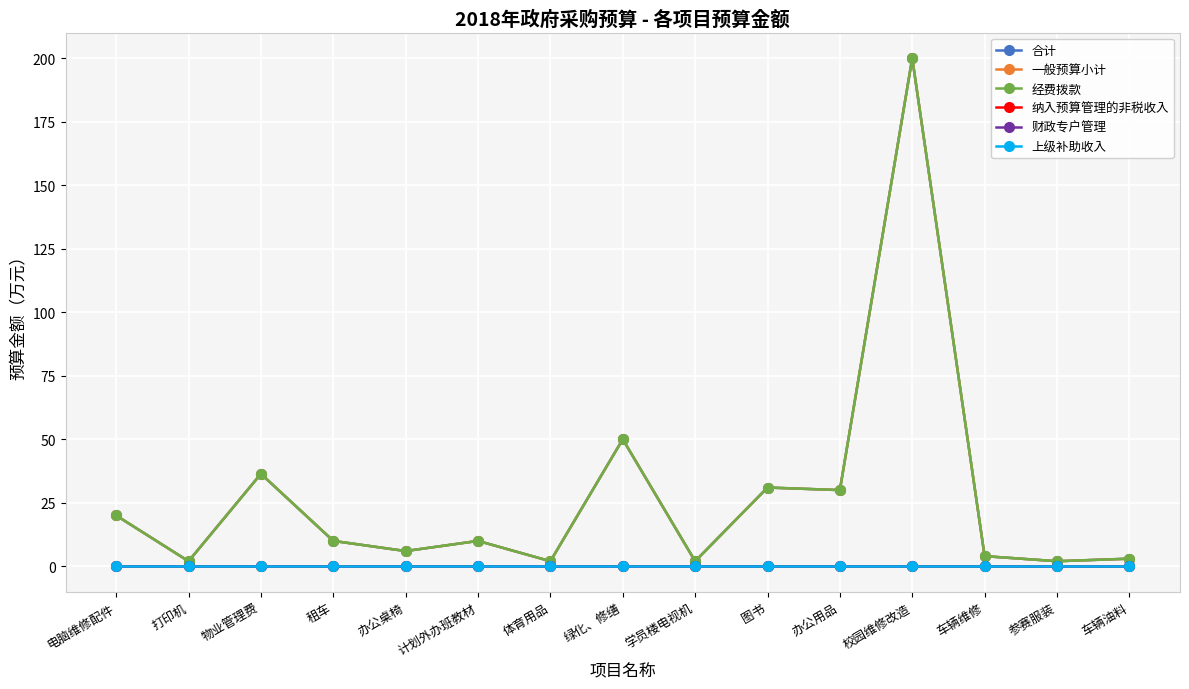

Is this an area chart (filled region under the line)?

No